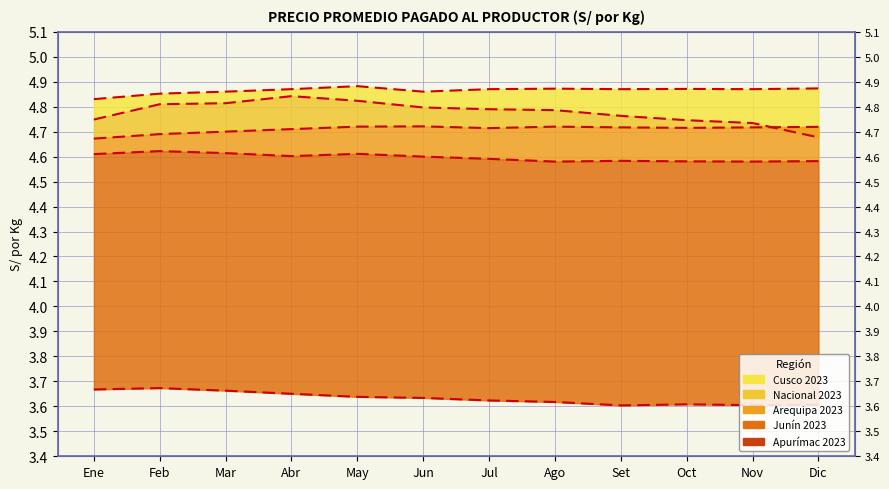

Reading right to left, transcribe all the data shown in this chart.

Cusco 2023: Dic=4.9	Nov=4.9	Oct=4.9	Set=4.9	Ago=4.9	Jul=4.9	Jun=4.9	May=4.9	Abr=4.9	Mar=4.9	Feb=4.9	Ene=4.8
Nacional 2023: Dic=4.7	Nov=4.7	Oct=4.7	Set=4.8	Ago=4.8	Jul=4.8	Jun=4.8	May=4.8	Abr=4.8	Mar=4.8	Feb=4.8	Ene=4.7
Arequipa 2023: Dic=4.7	Nov=4.7	Oct=4.7	Set=4.7	Ago=4.7	Jul=4.7	Jun=4.7	May=4.7	Abr=4.7	Mar=4.7	Feb=4.7	Ene=4.7
Junín 2023: Dic=4.6	Nov=4.6	Oct=4.6	Set=4.6	Ago=4.6	Jul=4.6	Jun=4.6	May=4.6	Abr=4.6	Mar=4.6	Feb=4.6	Ene=4.6
Apurímac 2023: Dic=3.6	Nov=3.6	Oct=3.6	Set=3.6	Ago=3.6	Jul=3.6	Jun=3.6	May=3.6	Abr=3.7	Mar=3.7	Feb=3.7	Ene=3.7